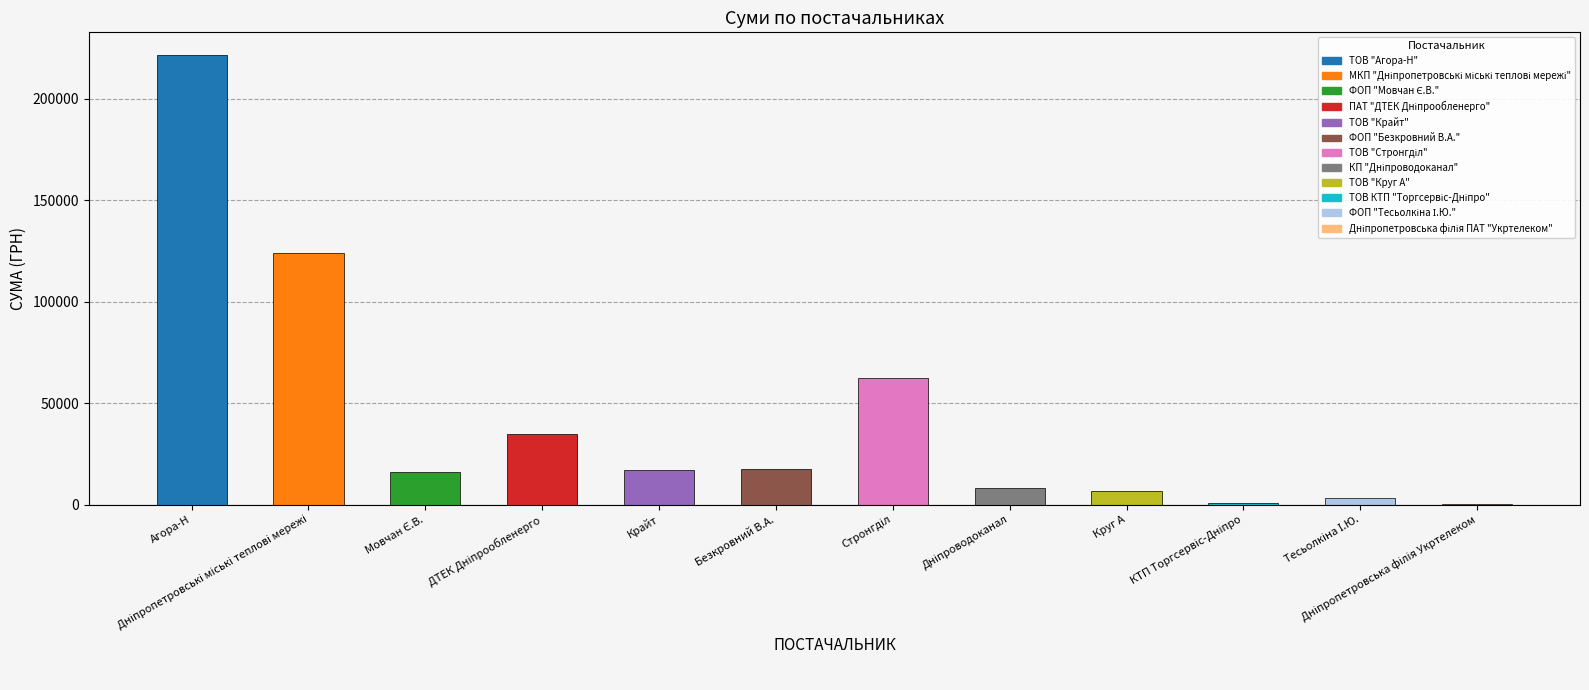

Are the bars horizontal?

No